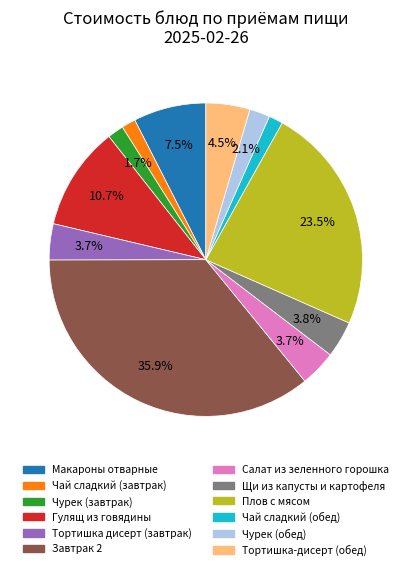

Between Макароны отварные and Тортишка дисерт (завтрак), which is larger?

Макароны отварные